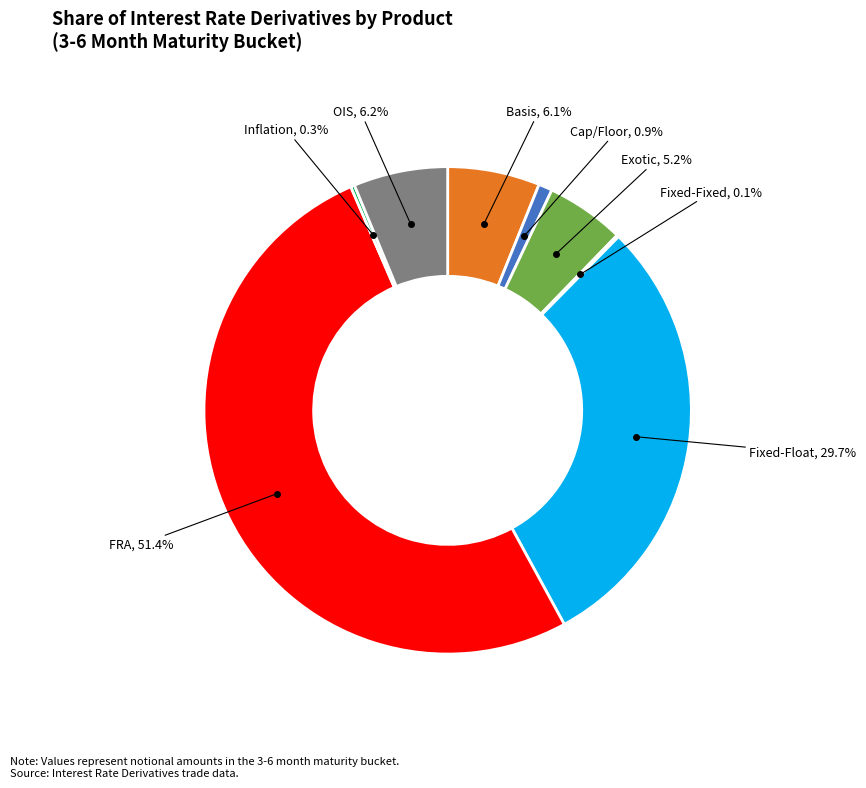

Is there any slice that represents more than half of the pie?

Yes